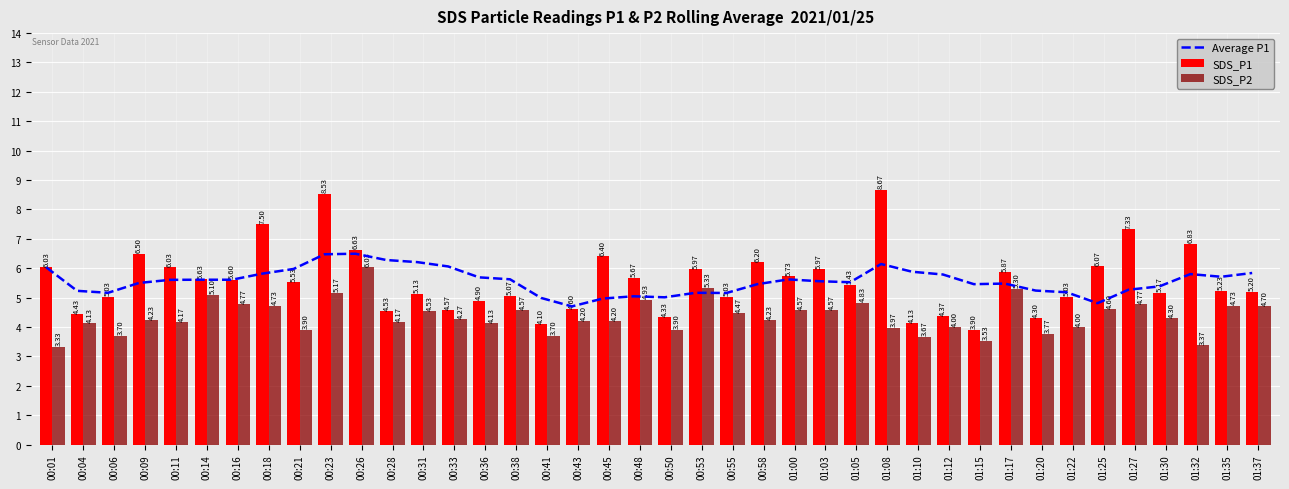

Reading right to left, extract all data points from this chart.

Average P1: 01:37=5.8	01:35=5.7	01:32=5.8	01:30=5.4	01:27=5.3	01:25=4.8	01:22=5.2	01:20=5.2	01:17=5.5	01:15=5.5	01:12=5.8	01:10=5.9	01:08=6.1	01:05=5.5	01:03=5.6	01:00=5.6	00:58=5.5	00:55=5.2	00:53=5.2	00:50=5.0	00:48=5.0	00:45=5.0	00:43=4.7	00:41=5.0	00:38=5.6	00:36=5.7	00:33=6.1	00:31=6.2	00:28=6.3	00:26=6.5	00:23=6.5	00:21=6.0	00:18=5.8	00:16=5.6	00:14=5.6	00:11=5.6	00:09=5.5	00:06=5.2	00:04=5.2	00:01=6.0
SDS_P1: 01:37=5.2	01:35=5.2	01:32=6.8	01:30=5.2	01:27=7.3	01:25=6.1	01:22=5.0	01:20=4.3	01:17=5.9	01:15=3.9	01:12=4.4	01:10=4.1	01:08=8.7	01:05=5.4	01:03=6.0	01:00=5.7	00:58=6.2	00:55=5.0	00:53=6.0	00:50=4.3	00:48=5.7	00:45=6.4	00:43=4.6	00:41=4.1	00:38=5.1	00:36=4.9	00:33=4.6	00:31=5.1	00:28=4.5	00:26=6.6	00:23=8.5	00:21=5.5	00:18=7.5	00:16=5.6	00:14=5.6	00:11=6.0	00:09=6.5	00:06=5.0	00:04=4.4	00:01=6.0
SDS_P2: 01:37=4.7	01:35=4.7	01:32=3.4	01:30=4.3	01:27=4.8	01:25=4.6	01:22=4.0	01:20=3.8	01:17=5.3	01:15=3.5	01:12=4.0	01:10=3.7	01:08=4.0	01:05=4.8	01:03=4.6	01:00=4.6	00:58=4.2	00:55=4.5	00:53=5.3	00:50=3.9	00:48=4.9	00:45=4.2	00:43=4.2	00:41=3.7	00:38=4.6	00:36=4.1	00:33=4.3	00:31=4.5	00:28=4.2	00:26=6.0	00:23=5.2	00:21=3.9	00:18=4.7	00:16=4.8	00:14=5.1	00:11=4.2	00:09=4.2	00:06=3.7	00:04=4.1	00:01=3.3